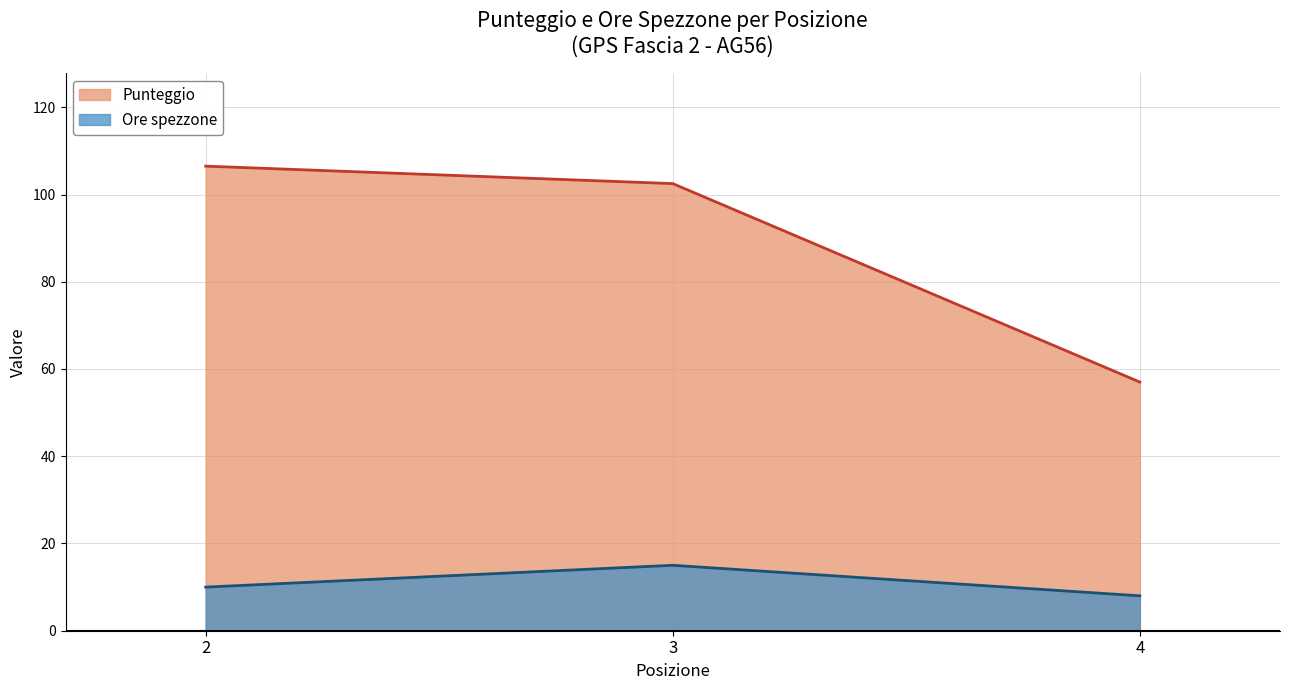

Between 4 and 3, which series saw the biggest shift?

Punteggio